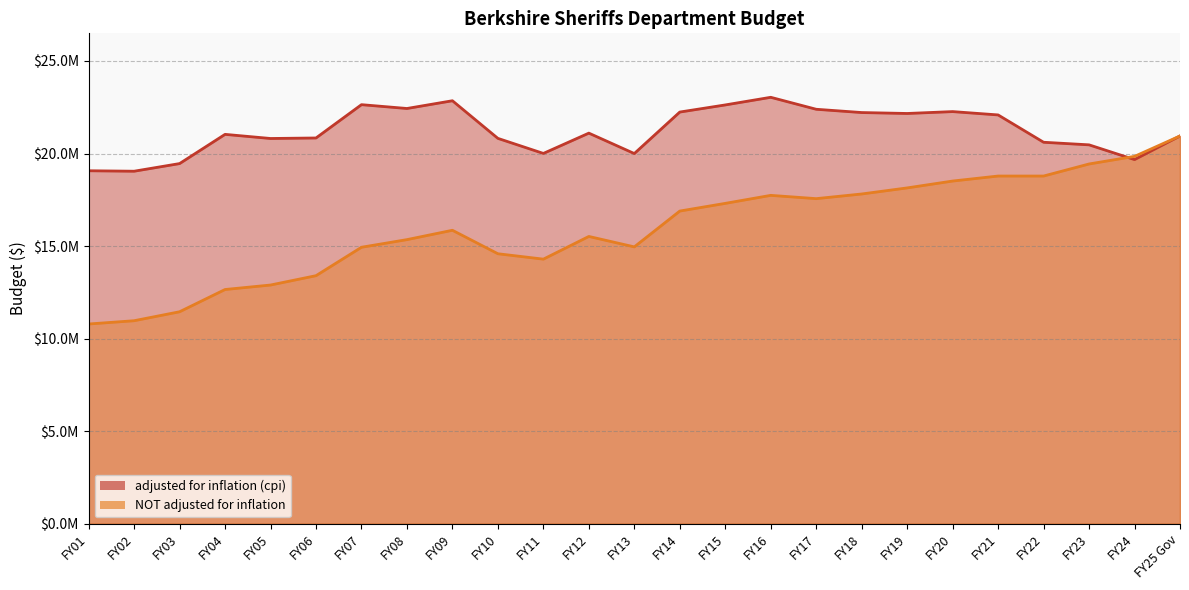

What is the value of the adjusted for inflation (cpi) point at the 5th from the left?

20811477